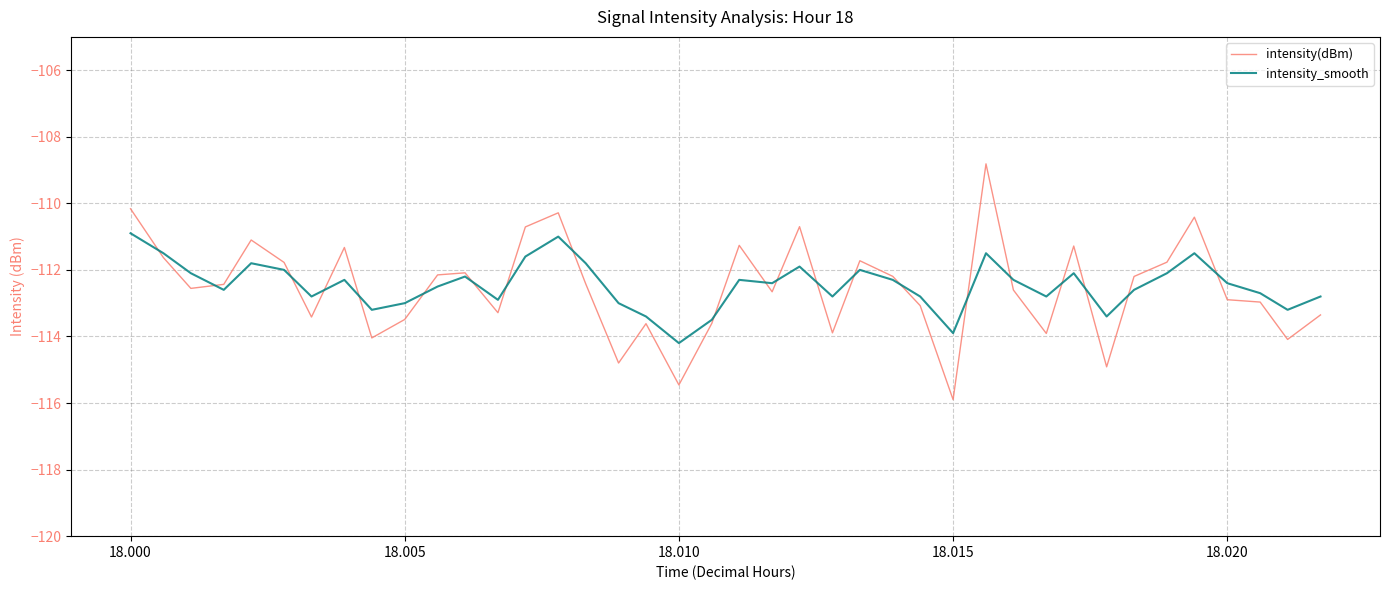

Which series has the largest range (max minus min)?

intensity(dBm)